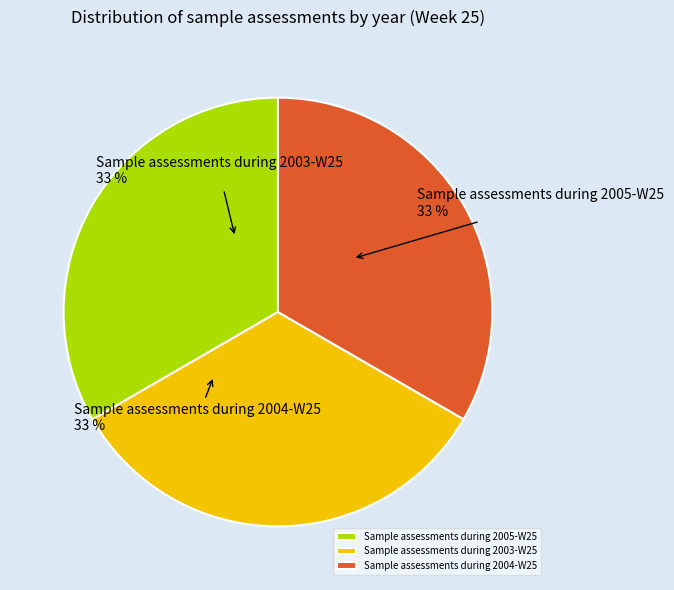

To the nearest percent, what is the combined percentage of Sample assessments during 2004-W25 and Sample assessments during 2005-W25?

67%